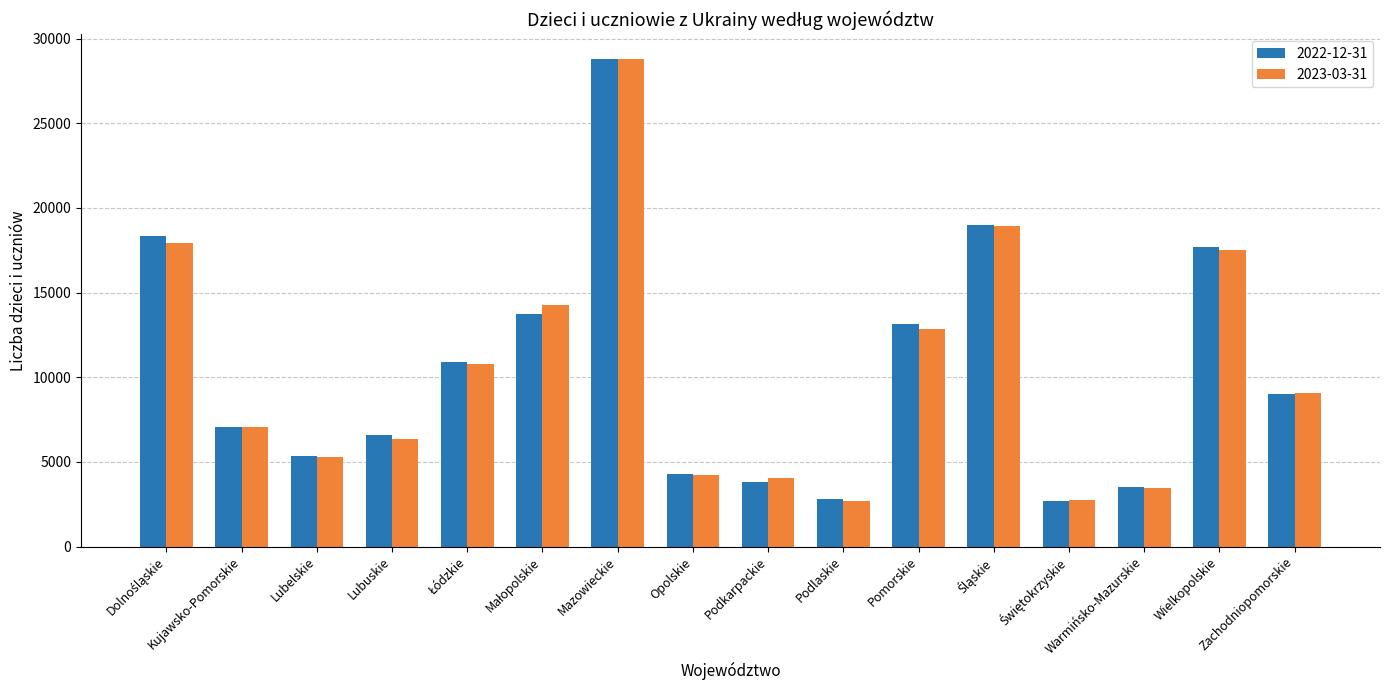

What is the average value of the 2023-03-31 series?

10369